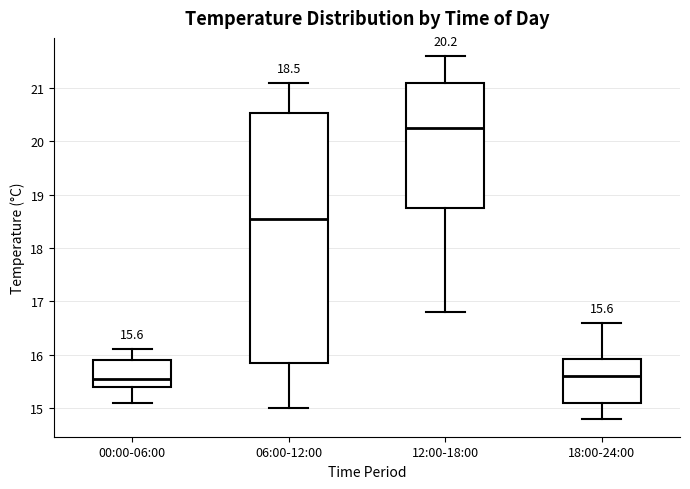

Which box is the tallest, from its lower edge to its upper edge?

06:00-12:00